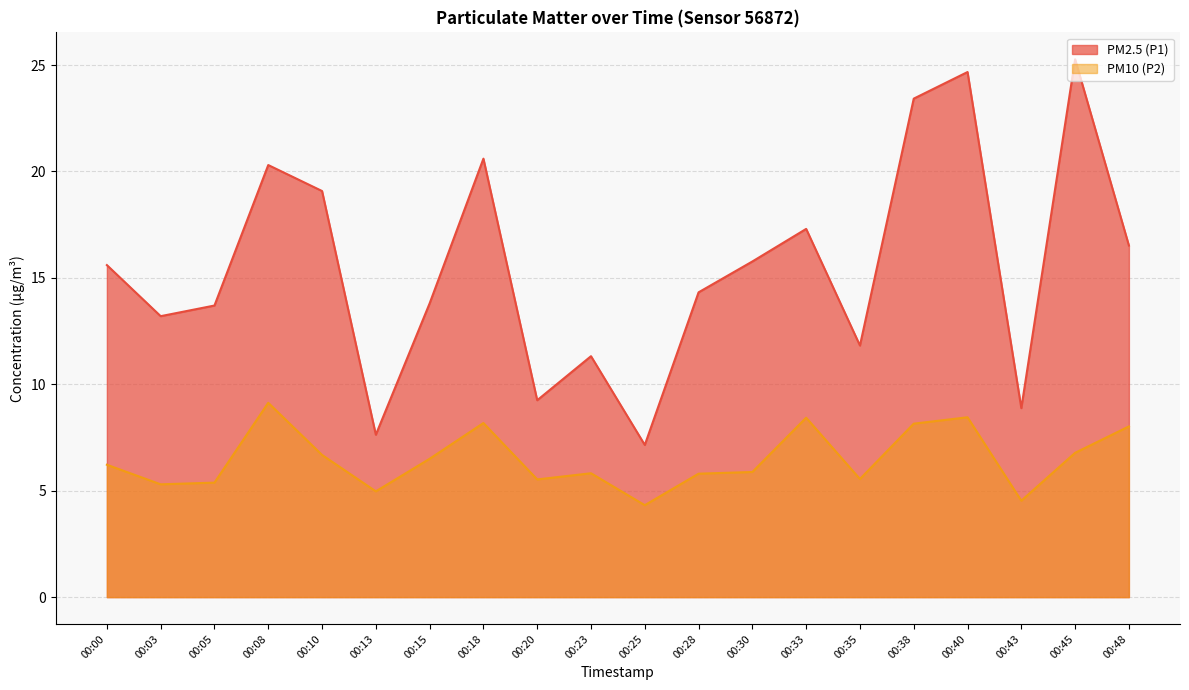

How many data points in PM10 (P2) are less than 6?

10